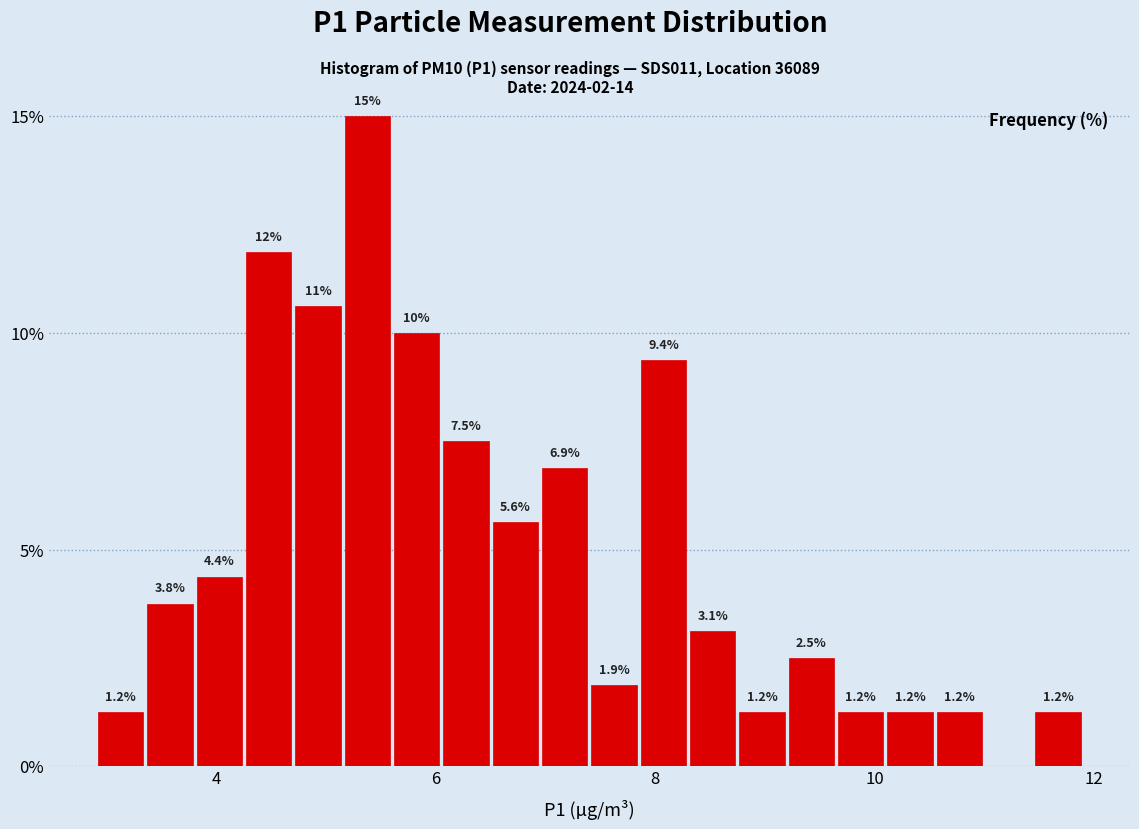

Read against the x-axis, roughly where is the centre of the tallest bar?

5.4